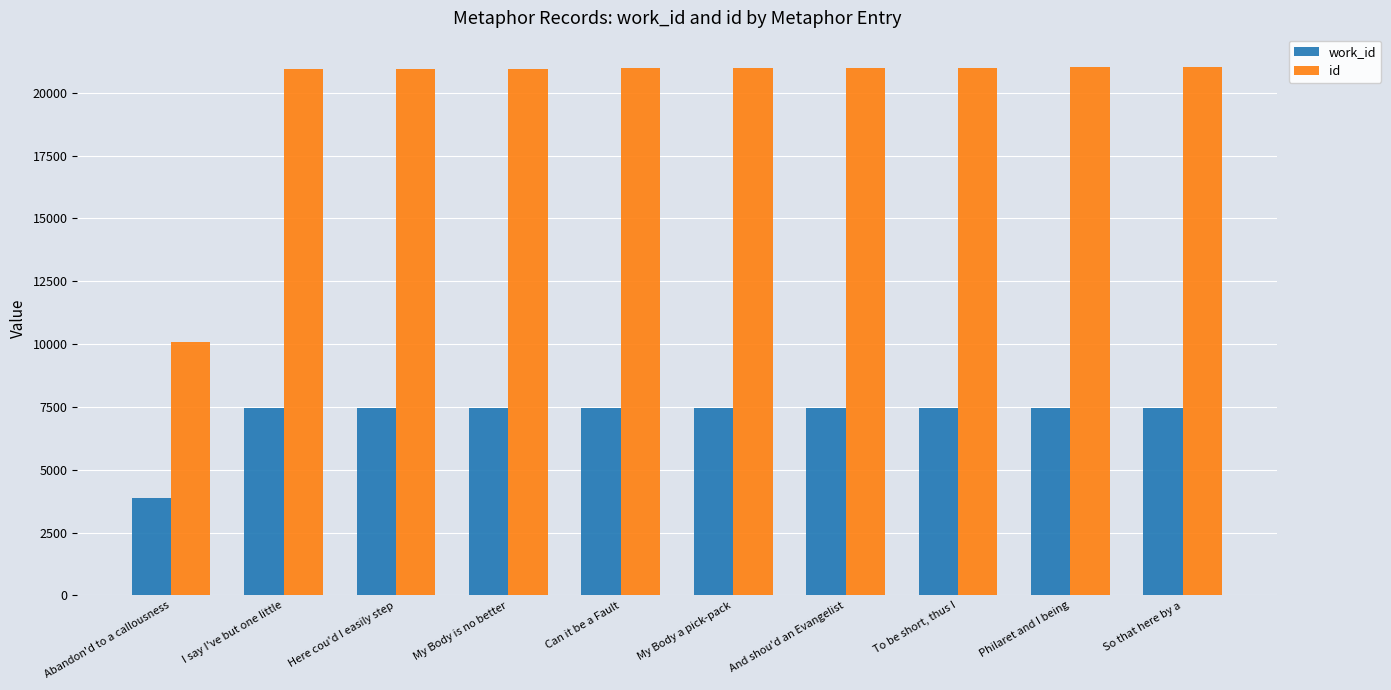

Which series has the widest spread of values?

id